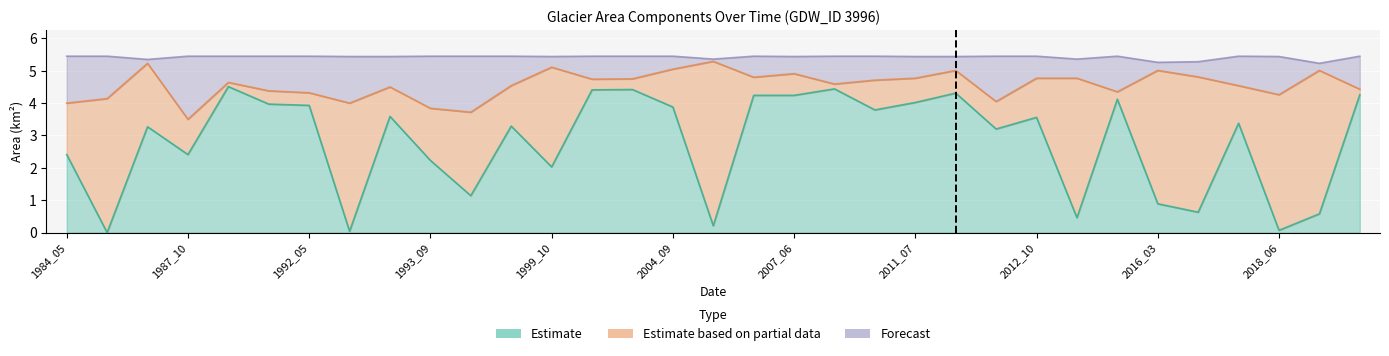

How many categories are shown in the chart?

33